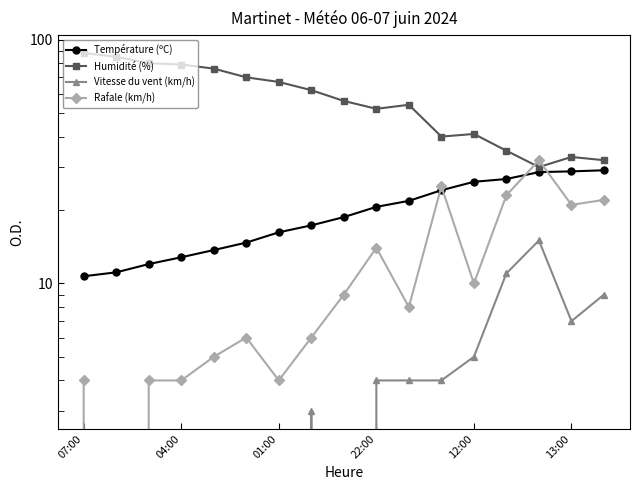

How many values in the Vitesse du vent (km/h) series are below 3?

8